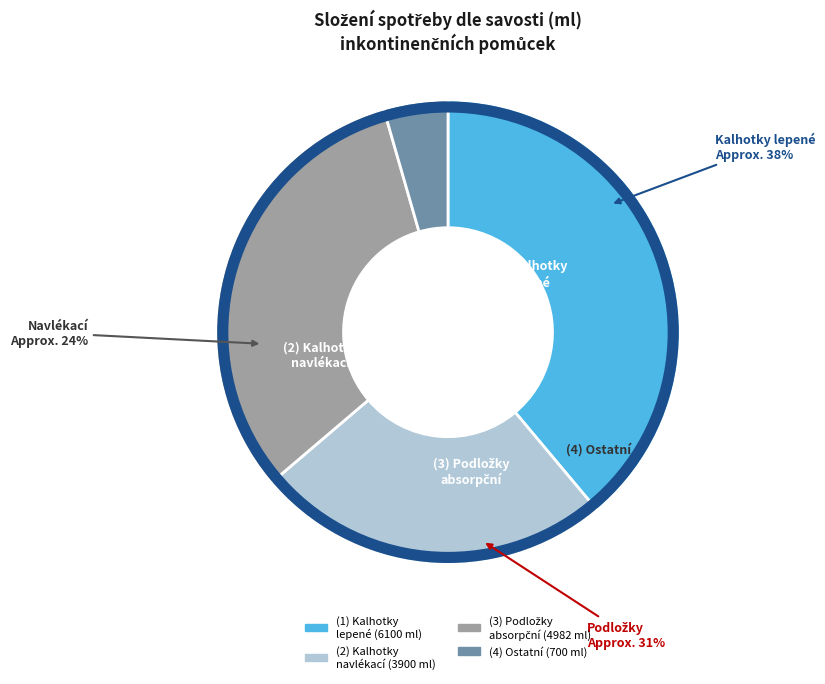

Is STANDARD 60X60 the majority of the pie?

No